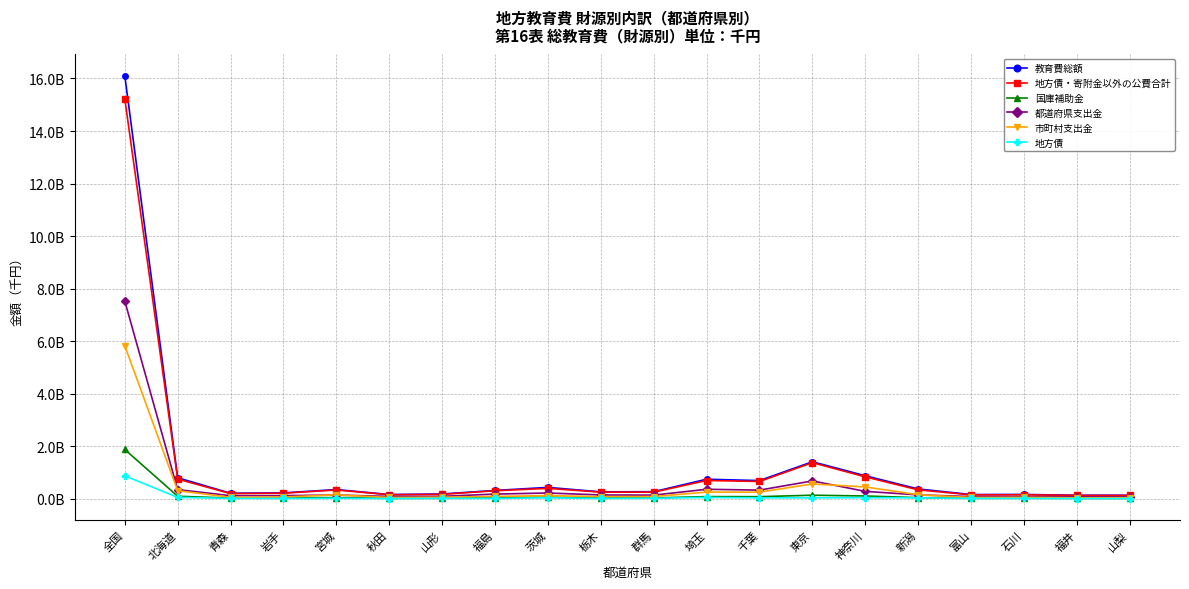

True or false: 地方債 and 都道府県支出金 cross at least once.

False